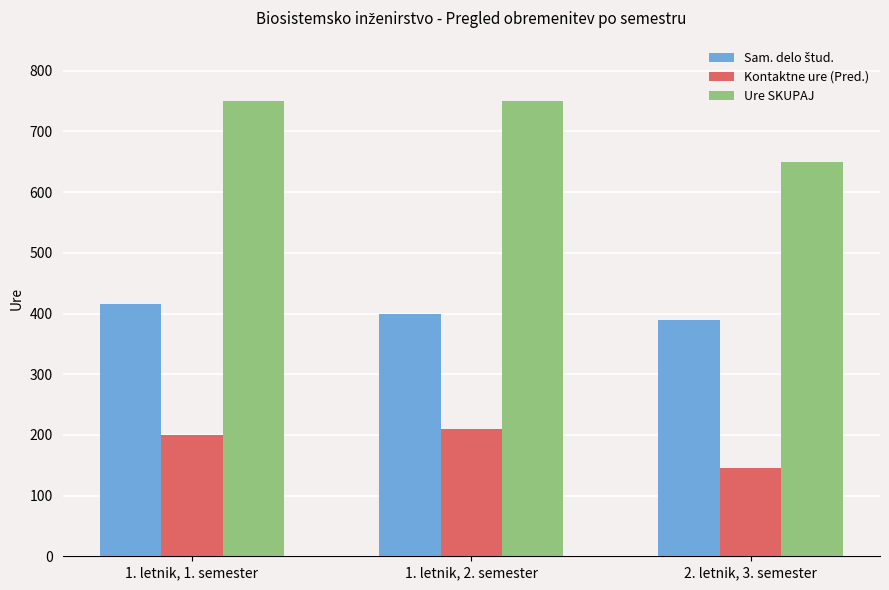

How many groups of bars are there?

3